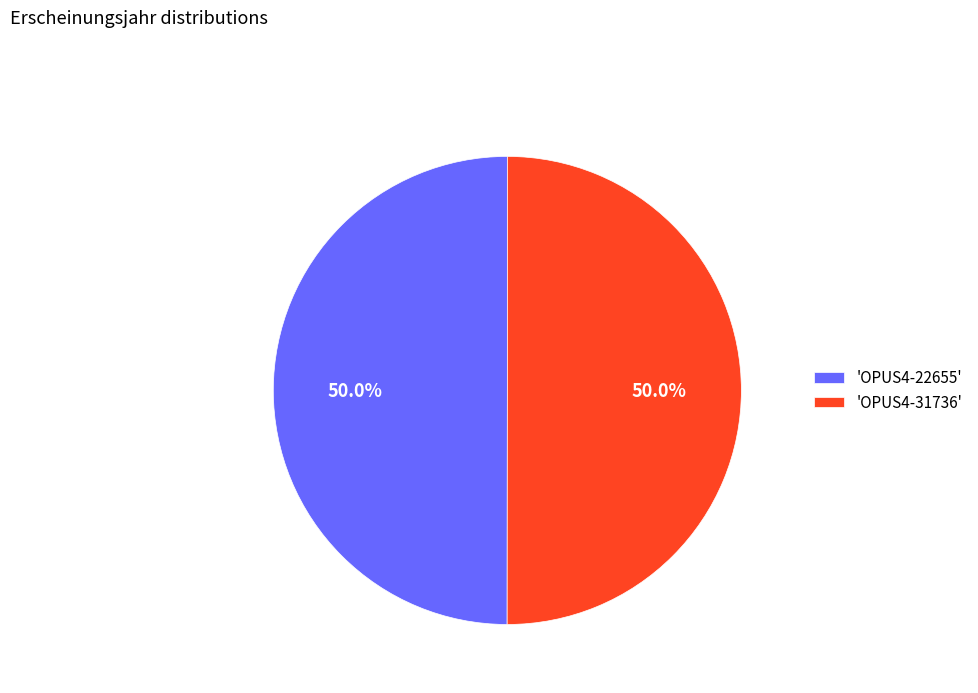

Is the sum of 'OPUS4-31736' and 'OPUS4-22655' greater than half?

Yes